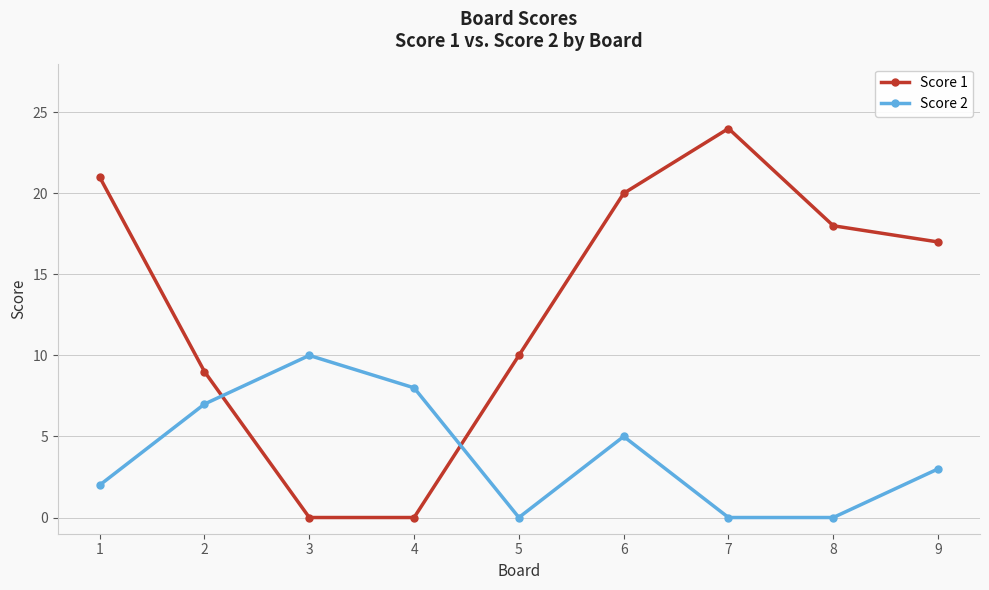

What is the difference between the Score 1 values at 1 and 7?

3